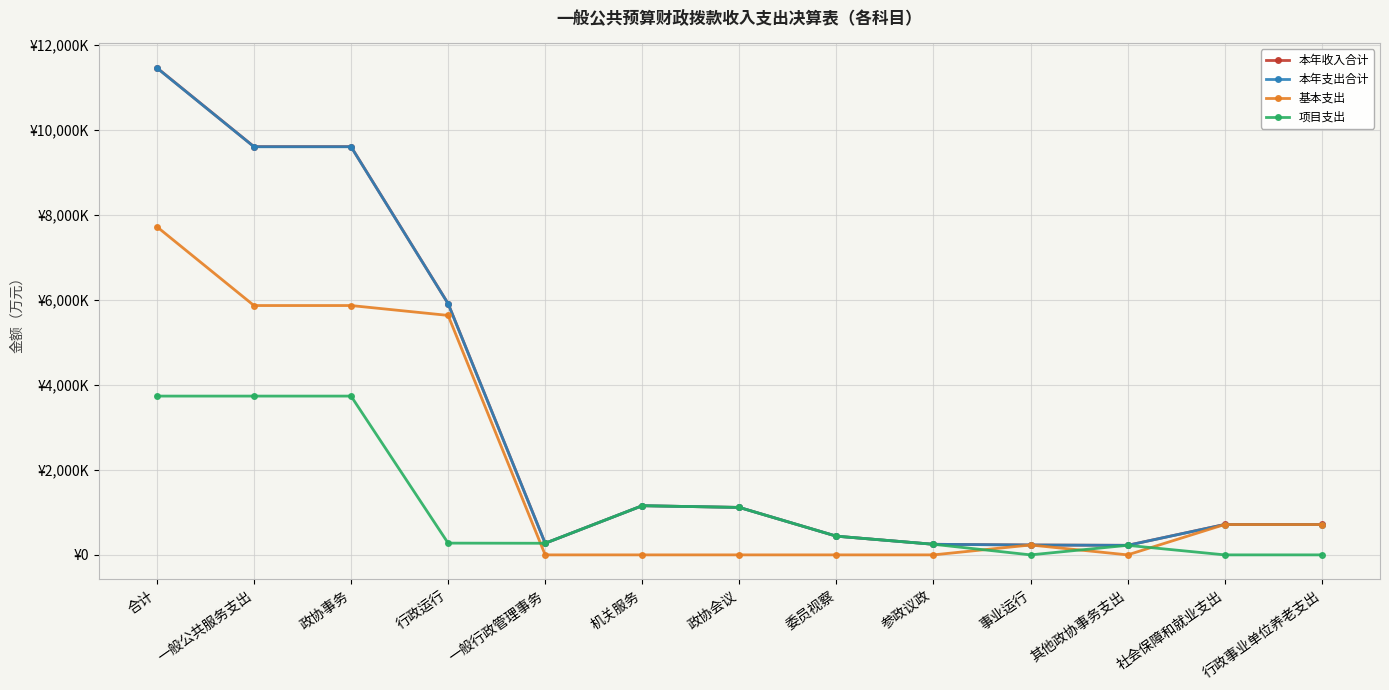

What are all the series names shown in the legend?

本年收入合计, 本年支出合计, 基本支出, 项目支出